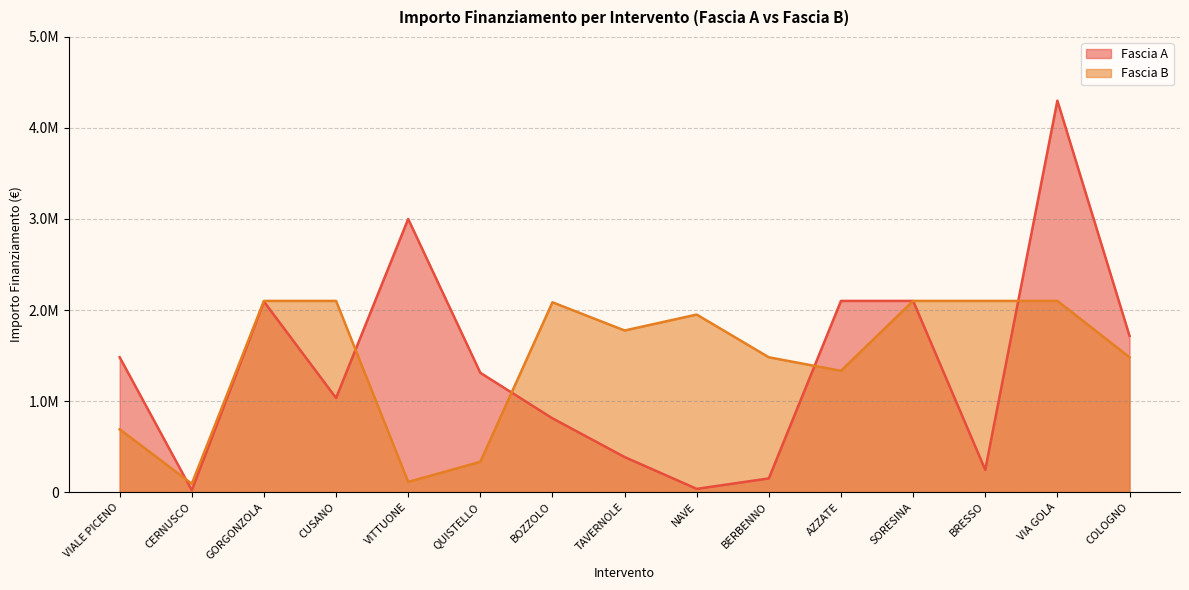

True or false: Fascia A and Fascia B cross at least once.

True